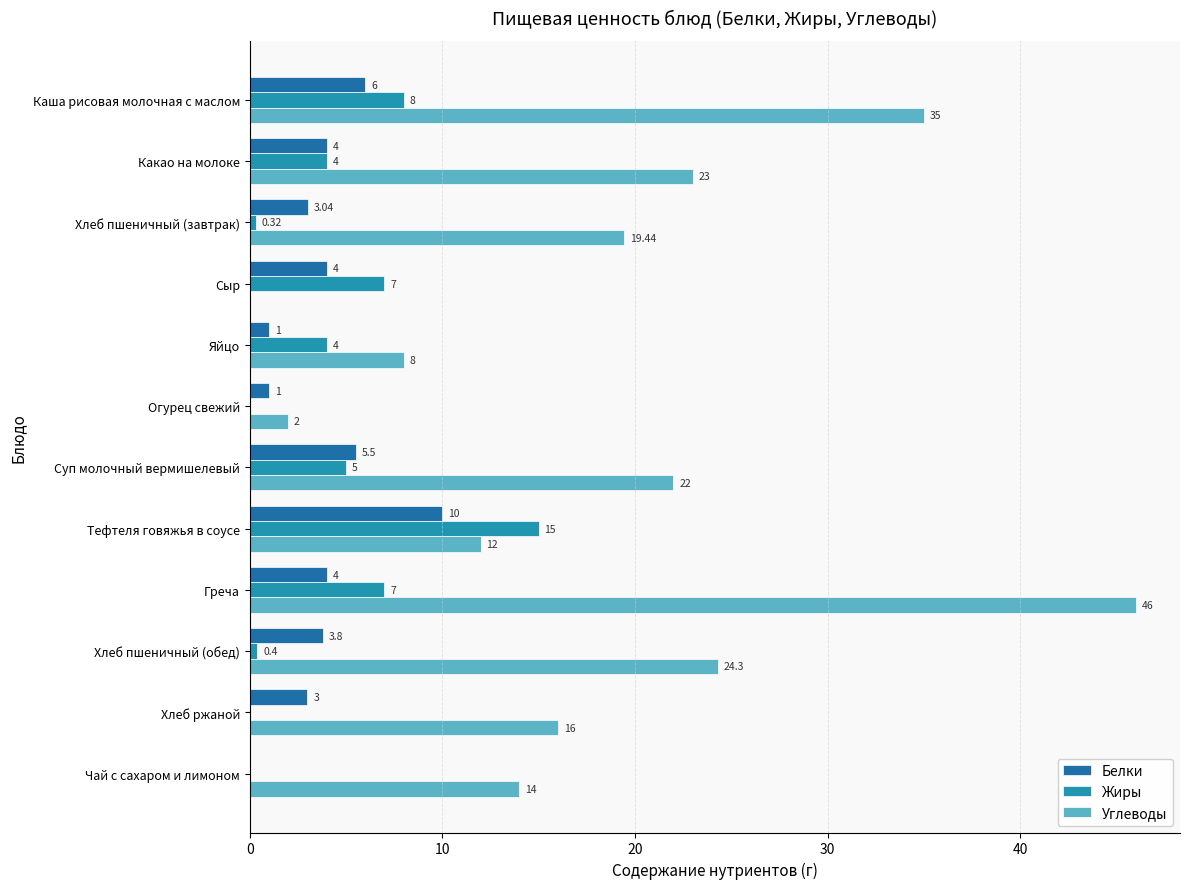

Reading left to right, list all the values displayed in this chart.

Белки: 6.0	4.0	3.0	4.0	1.0	1.0	5.5	10.0	4.0	3.8	3.0	0.0
Жиры: 8.0	4.0	0.3	7.0	4.0	0.0	5.0	15.0	7.0	0.4	0.0	0.0
Углеводы: 35.0	23.0	19.4	0.0	8.0	2.0	22.0	12.0	46.0	24.3	16.0	14.0